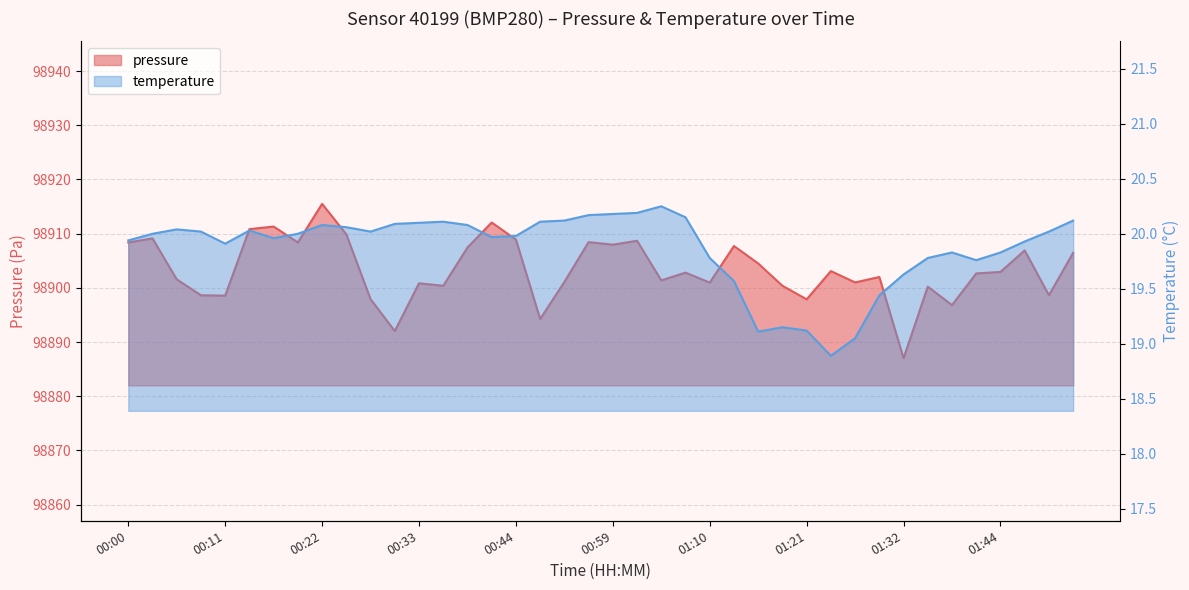

Reading left to right, extract all data points from this chart.

pressure: 98908.4	98909.1	98901.6	98898.6	98898.6	98910.8	98911.3	98908.4	98915.5	98909.9	98897.9	98892.0	98900.8	98900.4	98907.4	98912.1	98908.9	98894.2	98901.1	98908.4	98908.0	98908.7	98901.4	98902.8	98901.0	98907.7	98904.5	98900.4	98897.9	98903.1	98901.0	98902.0	98887.0	98900.2	98896.8	98902.7	98902.9	98906.9	98898.6	98906.5
temperature: 19.9	20.0	20.0	20.0	19.9	20.0	20.0	20.0	20.1	20.1	20.0	20.1	20.1	20.1	20.1	20.0	20.0	20.1	20.1	20.2	20.2	20.2	20.2	20.1	19.8	19.6	19.1	19.1	19.1	18.9	19.1	19.4	19.6	19.8	19.8	19.8	19.8	19.9	20.0	20.1